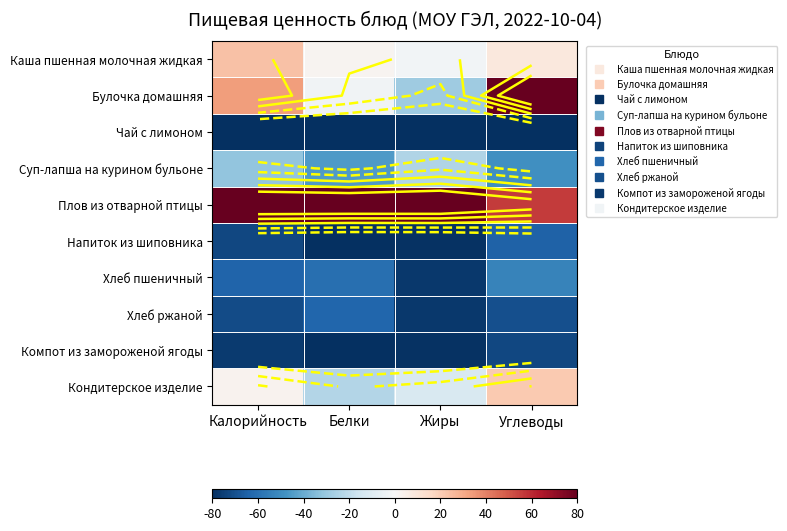

How many categories are shown in the chart?

4